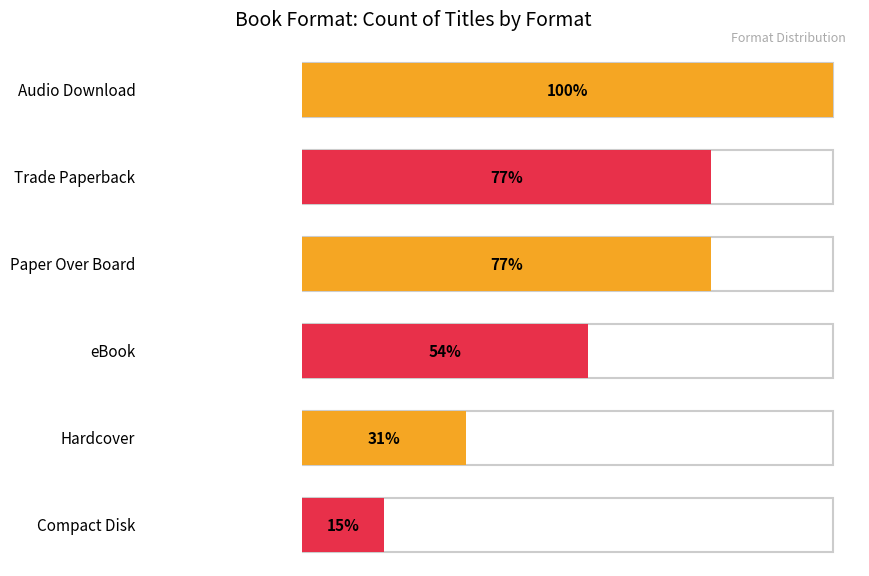

What is the ratio of the value at Audio Download to the value at Paper Over Board?

1.3